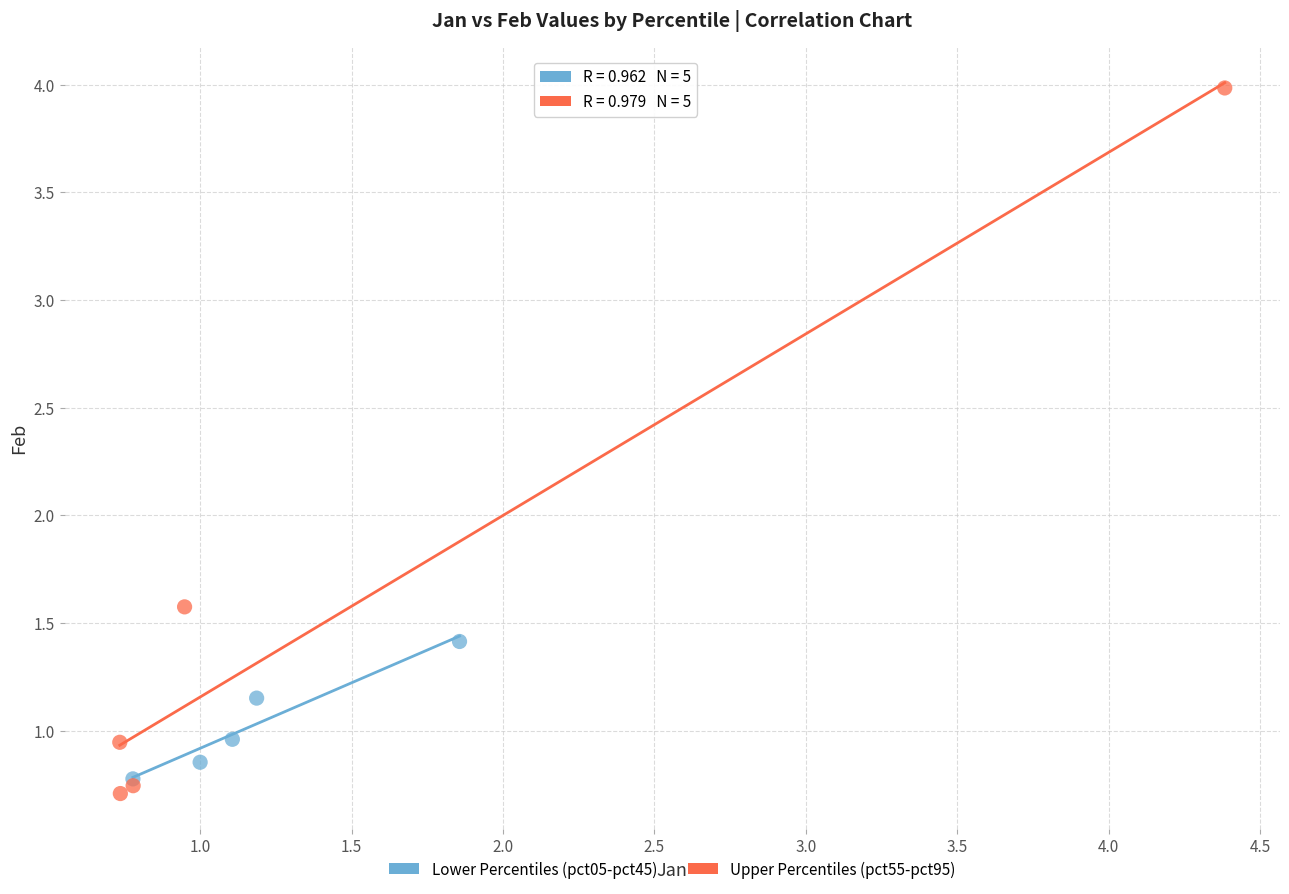

What are all the series names shown in the legend?

Lower Percentiles (pct05-pct45), Upper Percentiles (pct55-pct95)